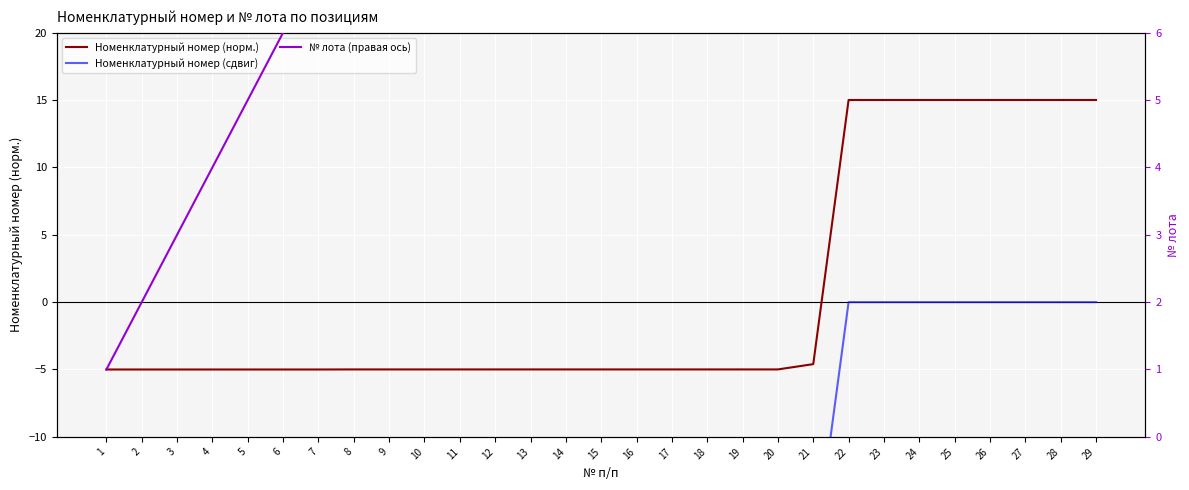

True or false: Номенклатурный номер (сдвиг) and Номенклатурный номер (норм.) cross at least once.

False